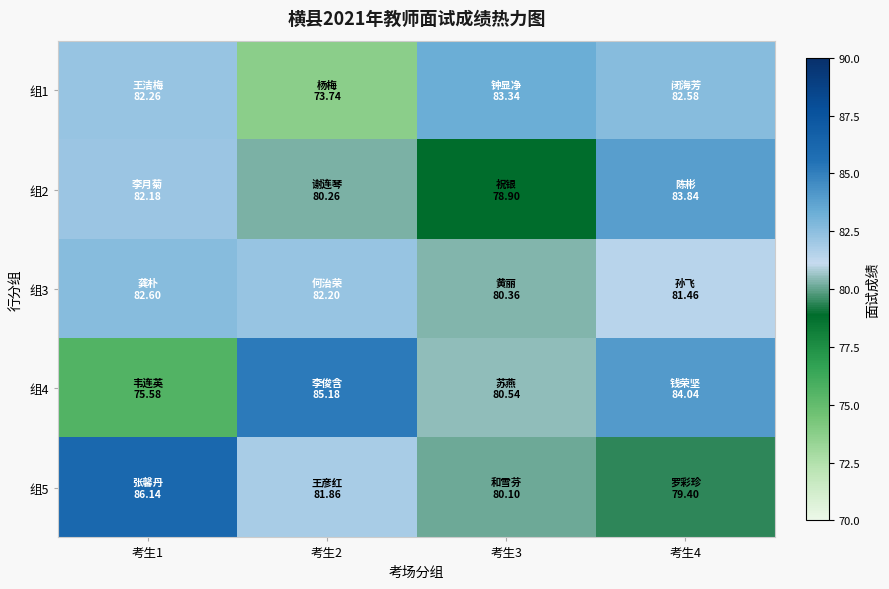

Count the number of data series in this chart.

5